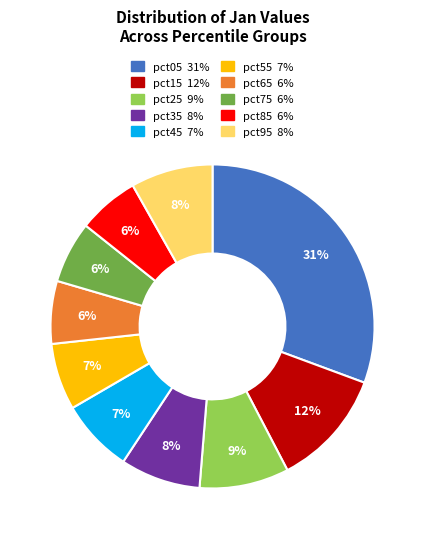

True or false: pct65 accounts for 6% of the total.

True